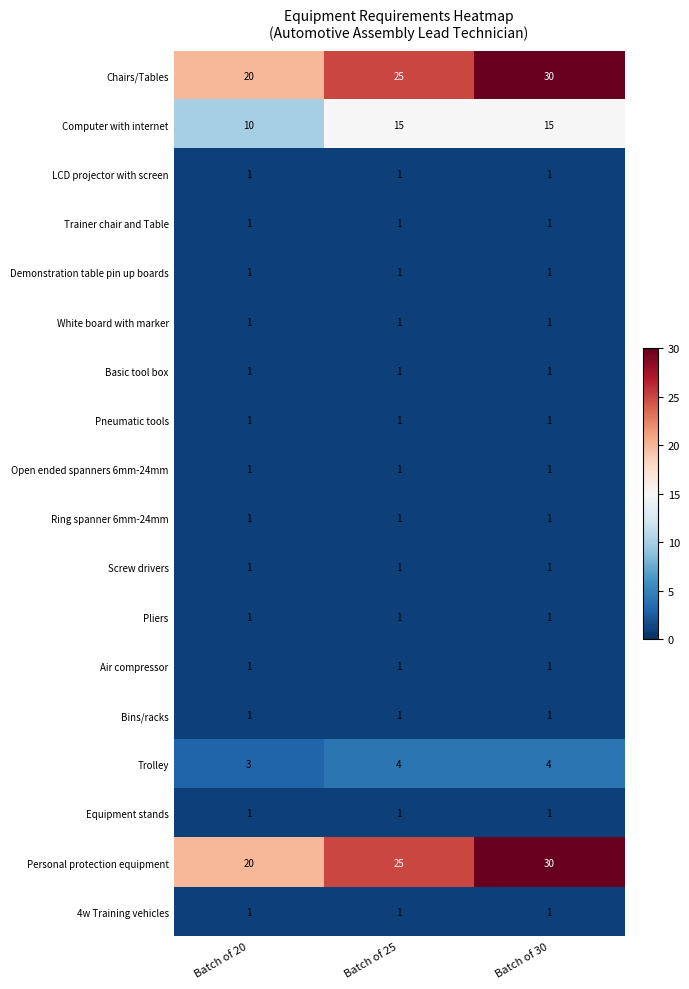

Is it true that Open ended spanners 6mm-24mm equals 1 at Batch of 25?

True